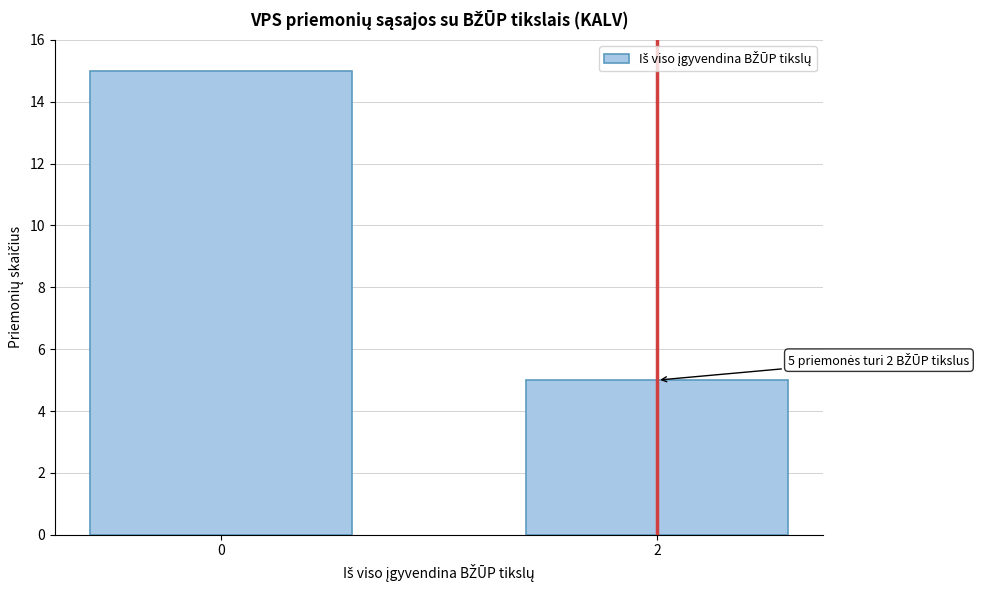

Reading left to right, transcribe all the data shown in this chart.

0=15	2=5